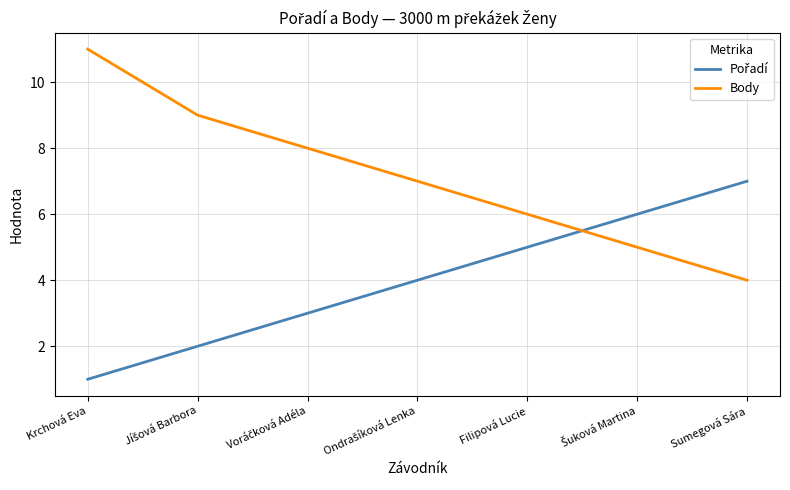

Which series has the widest spread of values?

Body